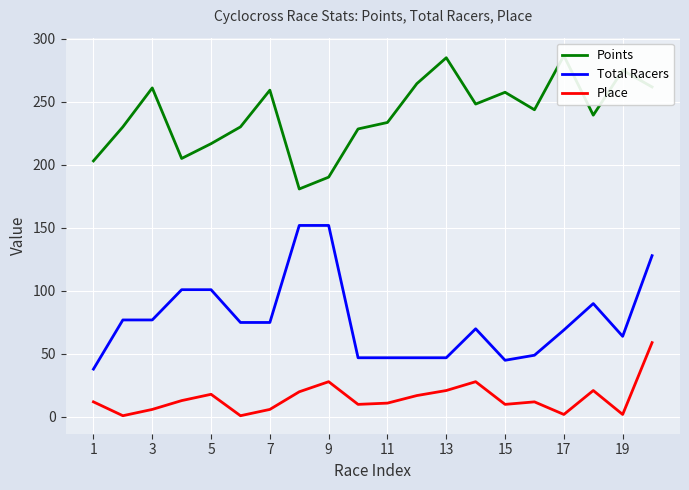

What is the maximum value for Place?

59